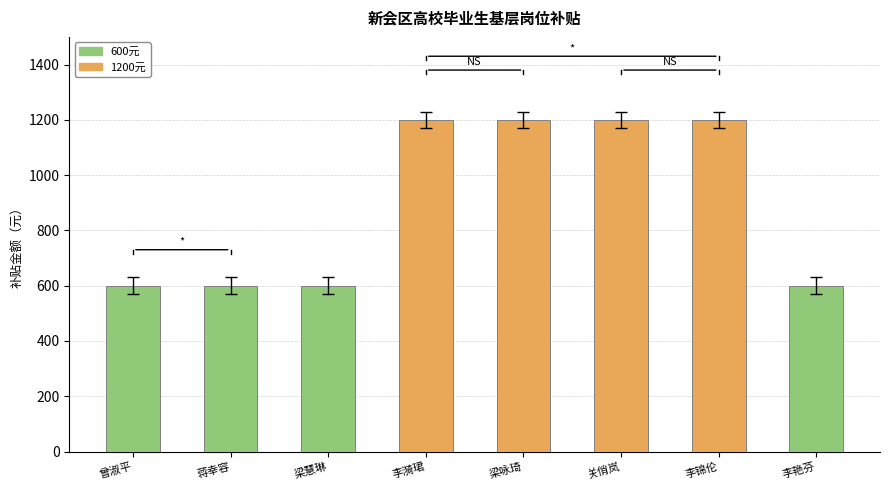

How many data points are less than 1200?

4